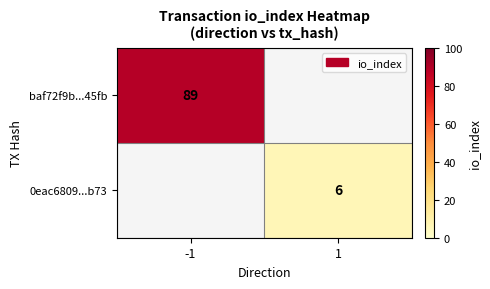

Which category has the lowest value across all series?

1